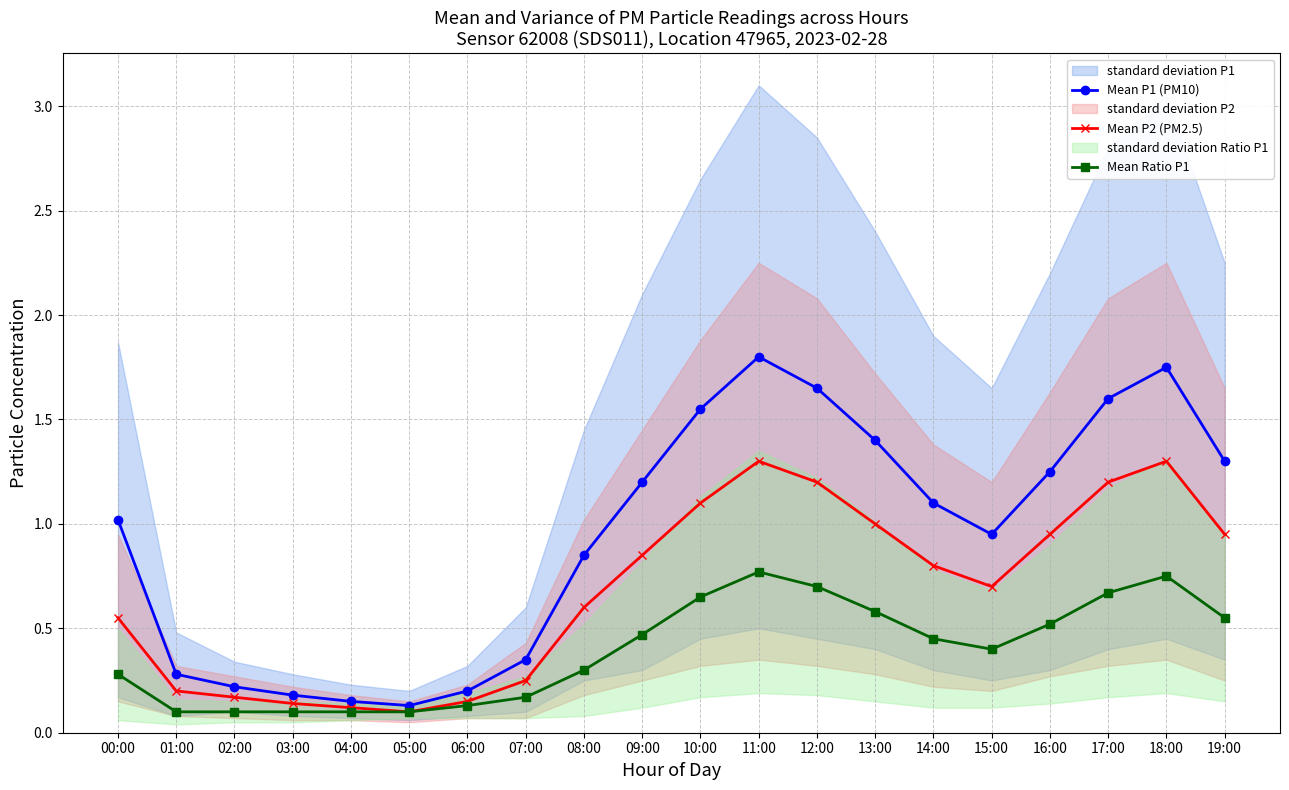

What is the sum of the Mean P1 (PM10) values at 08:00 and 05:00?

1.0